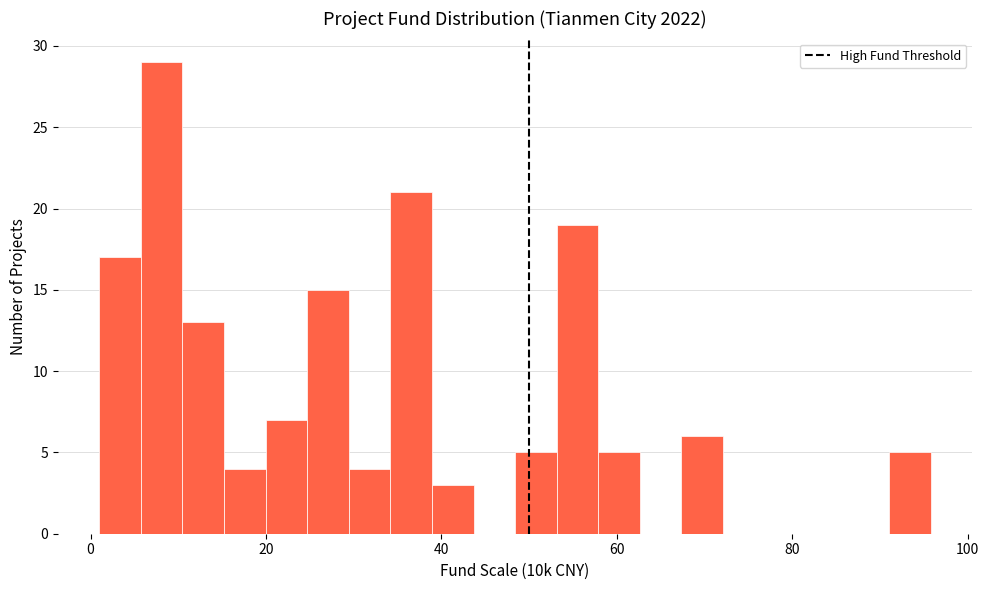

Read against the x-axis, roughly where is the centre of the tallest bar?

8